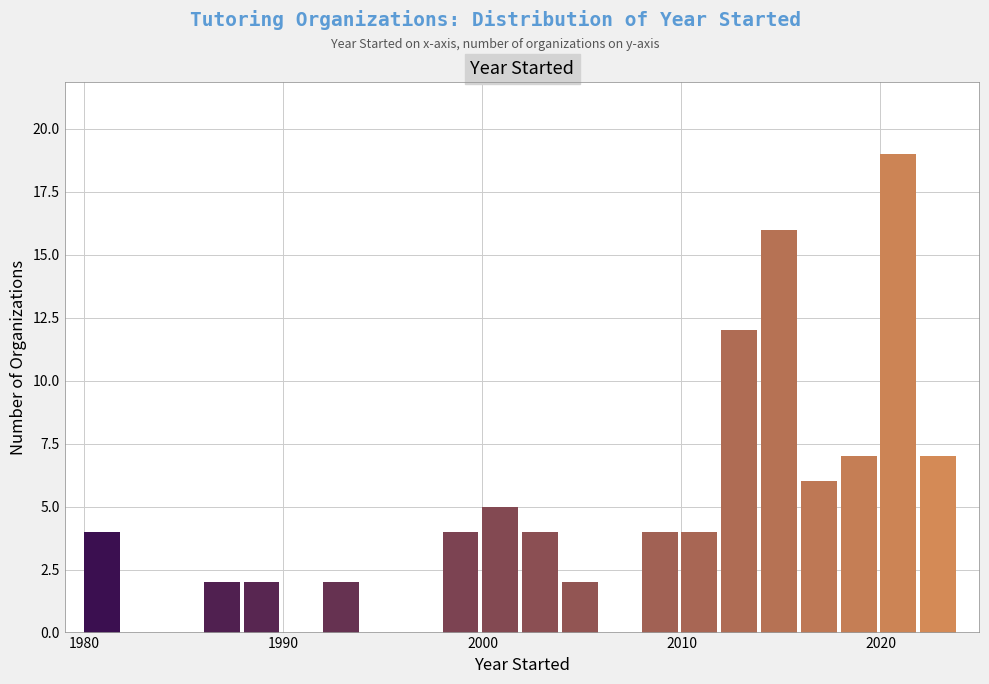

Read against the x-axis, roughly where is the centre of the tallest bar?

2021